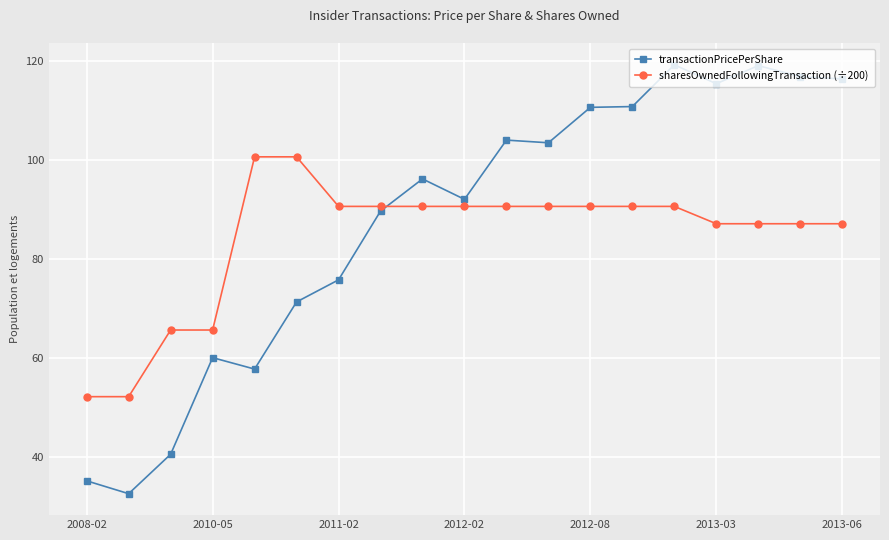

What is the average value of the sharesOwnedFollowingTransaction (÷200) series?

84.3